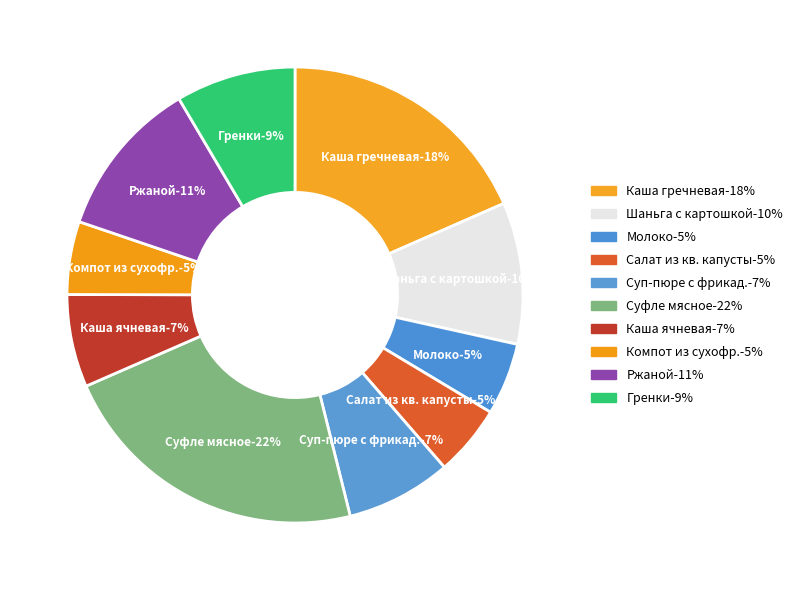

What percentage is the Каша гречневая slice, to the nearest percent?

18%